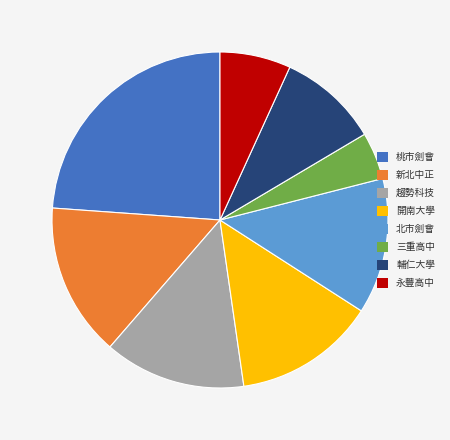

Is there a majority slice in this chart?

No